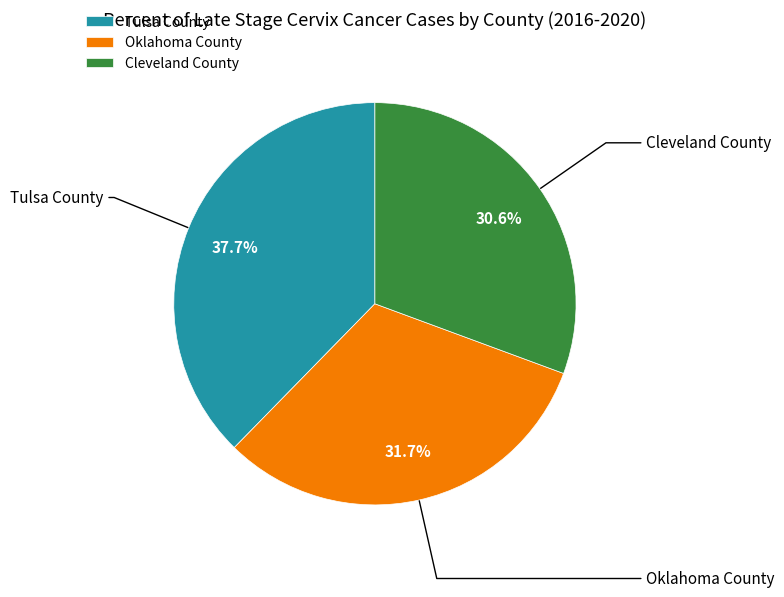

Rank the categories by value from lowest to highest.

Cleveland County, Oklahoma County, Tulsa County